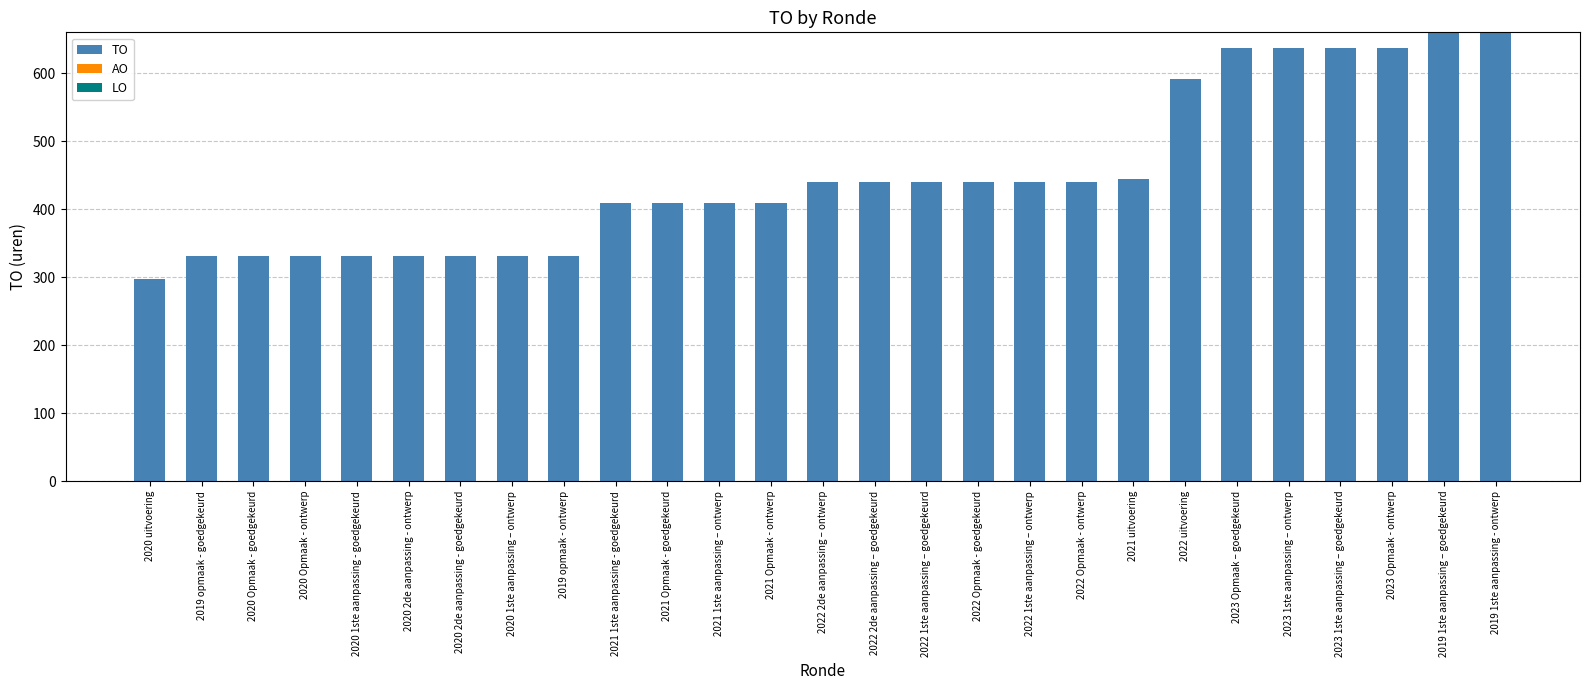

Which label corresponds to the smallest value in the chart?

2020 uitvoering